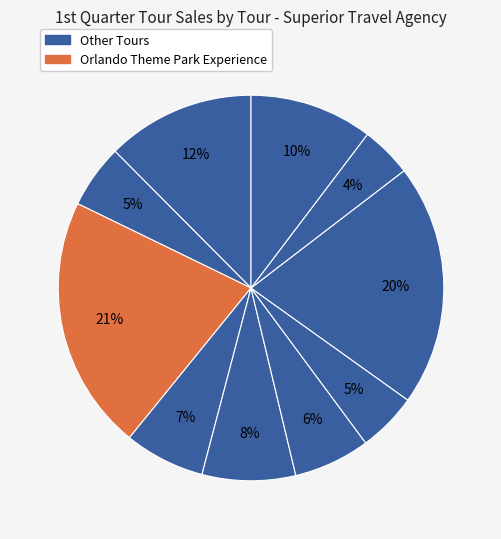

How many segments does this pie chart have?

10